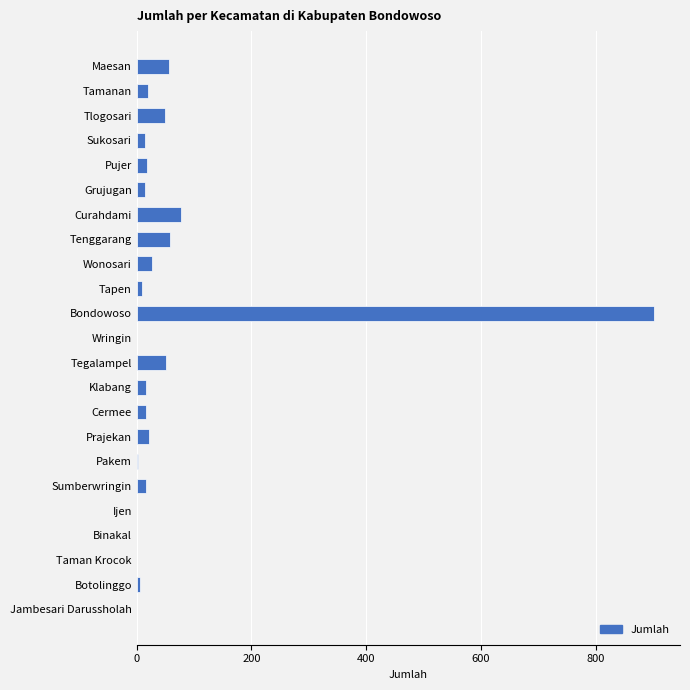

What is the sum of all values?

1380